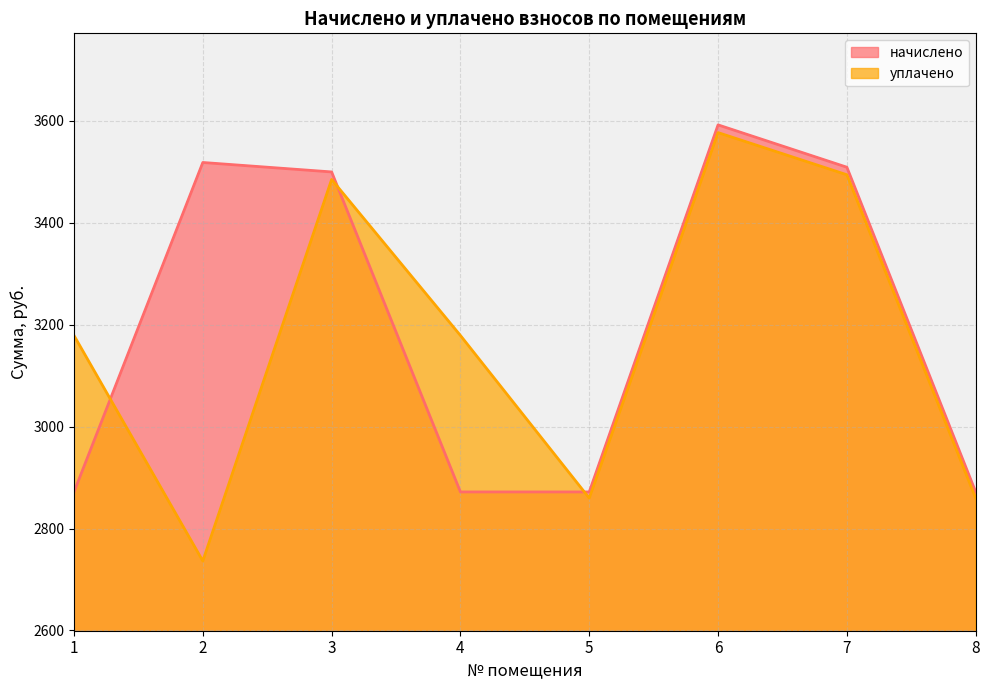

At which category does уплачено reach its first local peak?

3